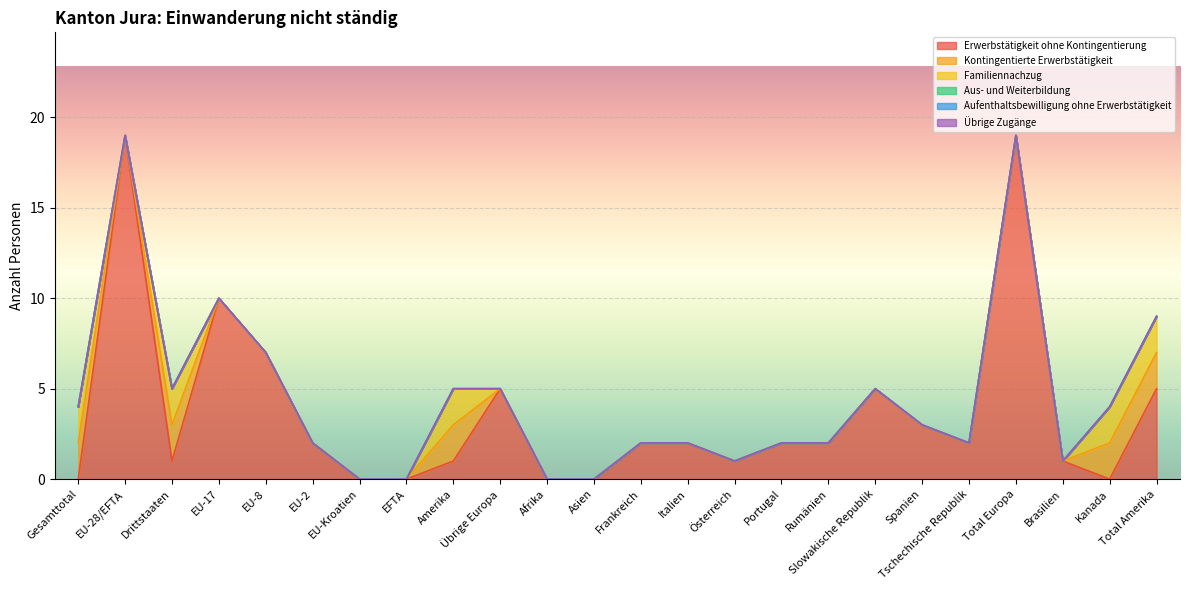

What is the sum of all Erwerbstätigkeit ohne Kontingentierung values?

89